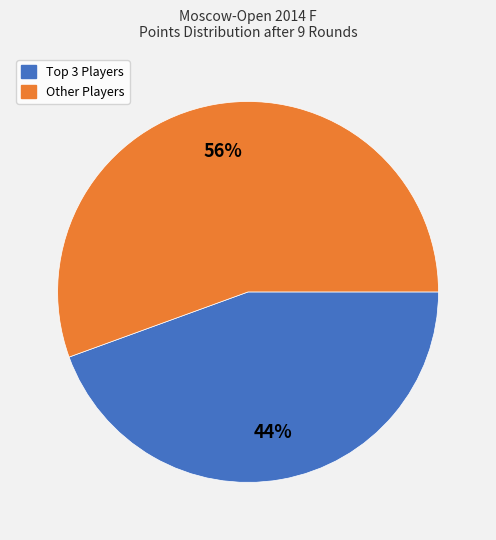

How many slices are in this pie chart?

2